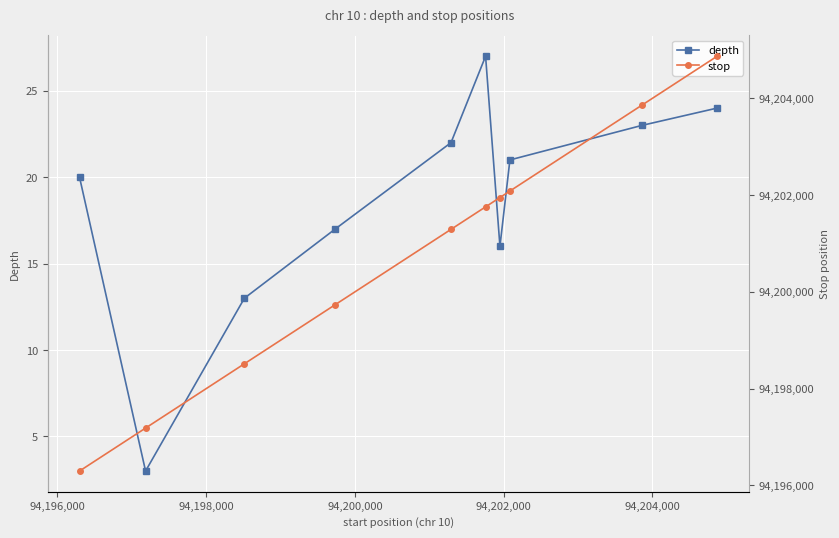

In depth, how many points are higher than both neighbors (excluding endpoints)?

1